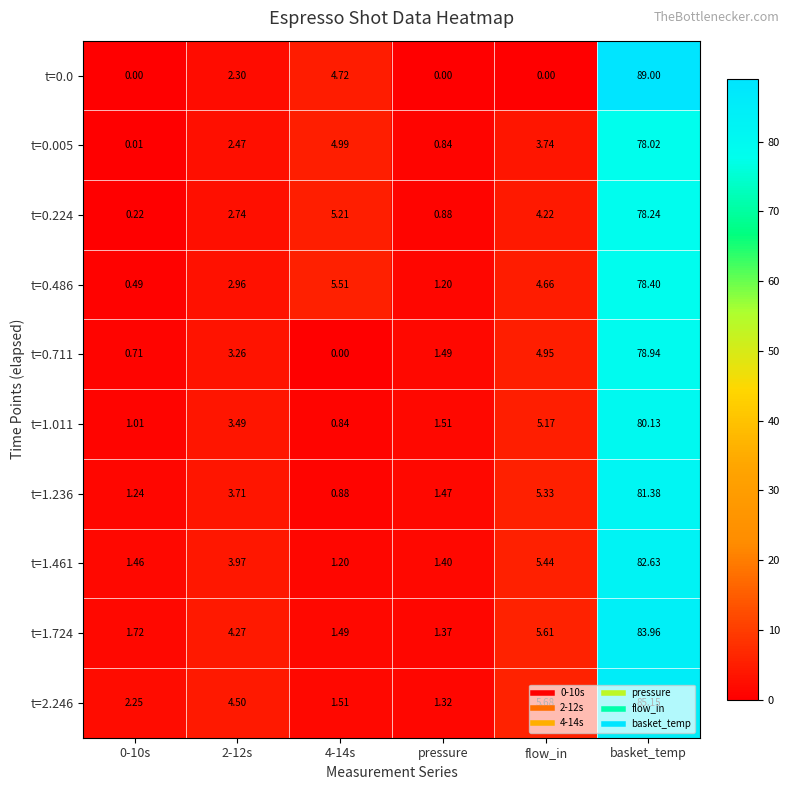

Where is t=1.461 nearest to the value 41?

flow_in